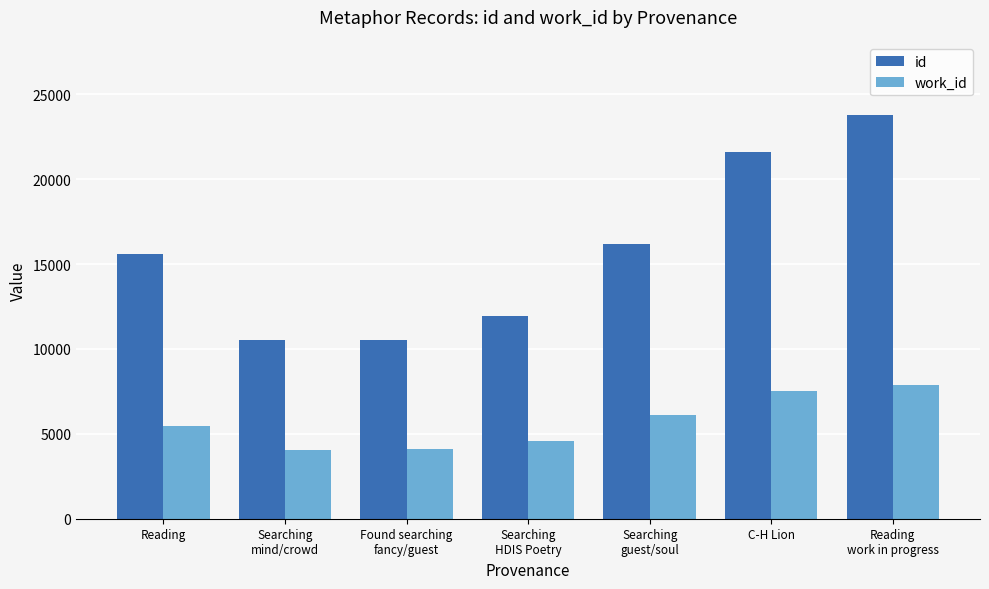

Which series has the largest range (max minus min)?

id